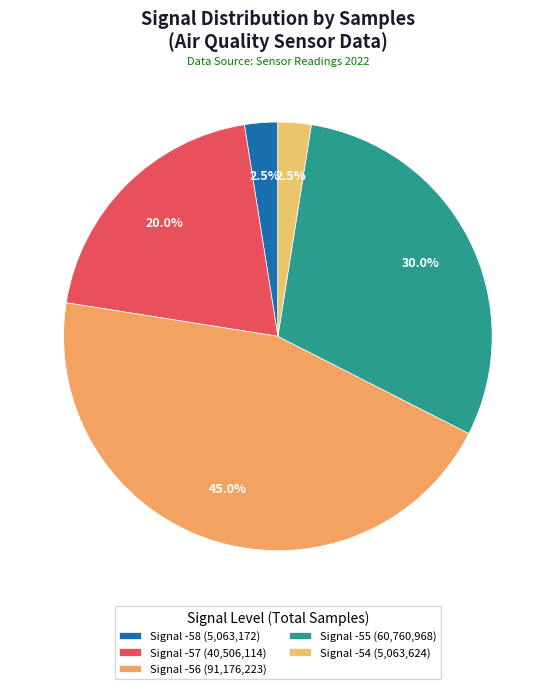

Count the number of slices in the pie.

5